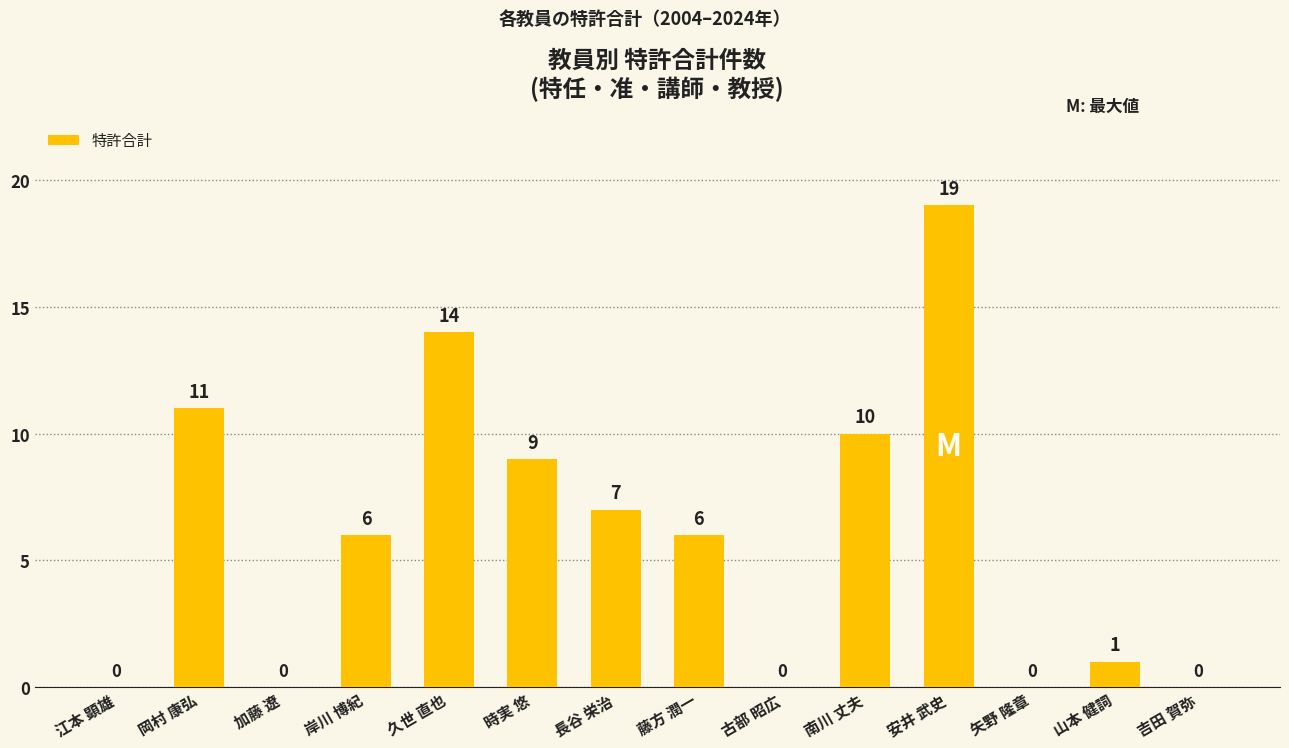

Reading right to left, extract all data points from this chart.

吉田 賀弥=0	山本 健詞=1	矢野 隆章=0	安井 武史=19	南川 丈夫=10	古部 昭広=0	藤方 潤一=6	長谷 栄治=7	時実 悠=9	久世 直也=14	岸川 博紀=6	加藤 遼=0	岡村 康弘=11	江本 顕雄=0